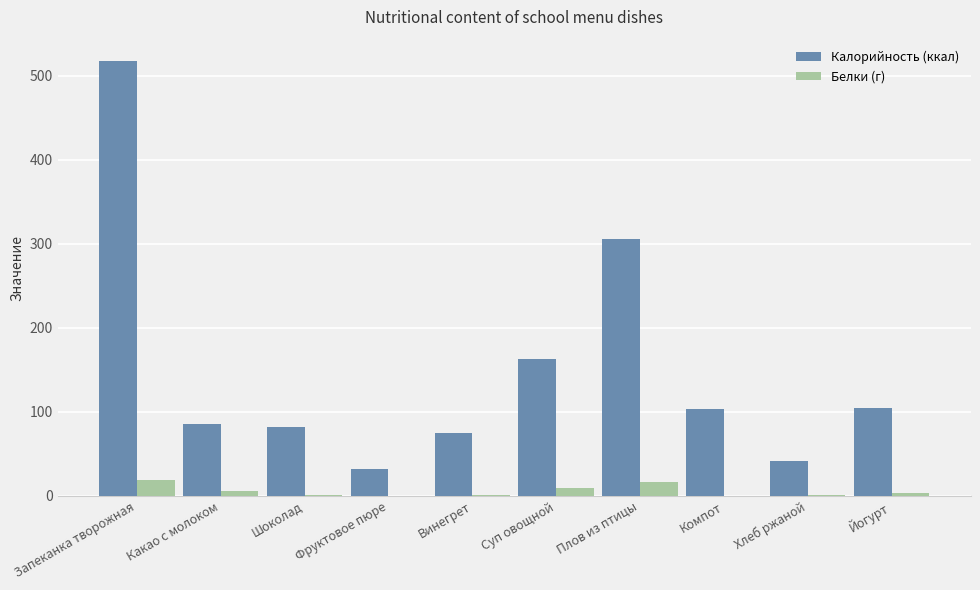

Between Какао с молоком and Хлеб ржаной, which series saw the biggest shift?

Калорийность (ккал)